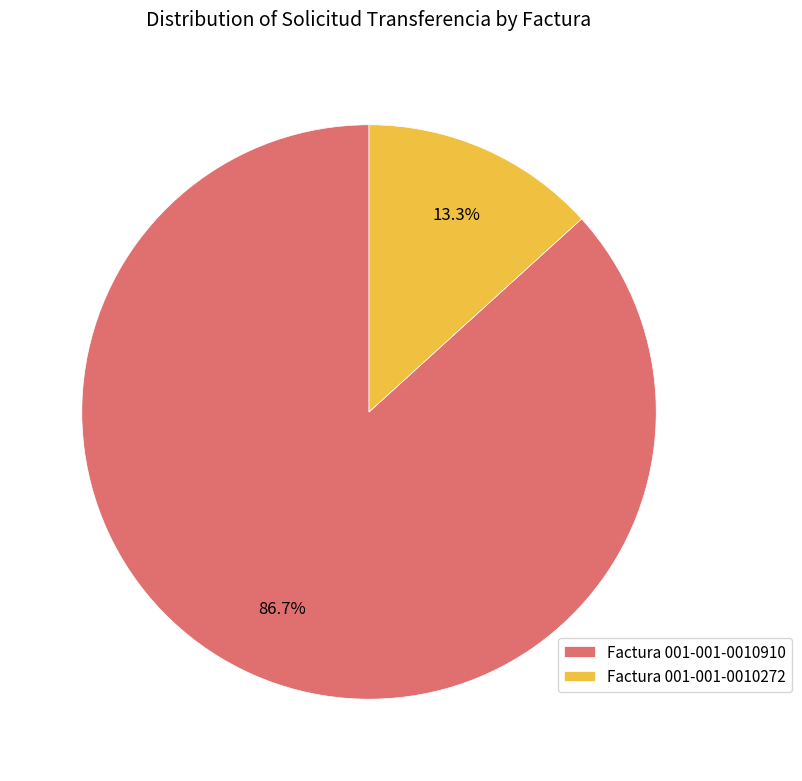

Is it true that Factura 001-001-0010910 is 99% of the pie?

False